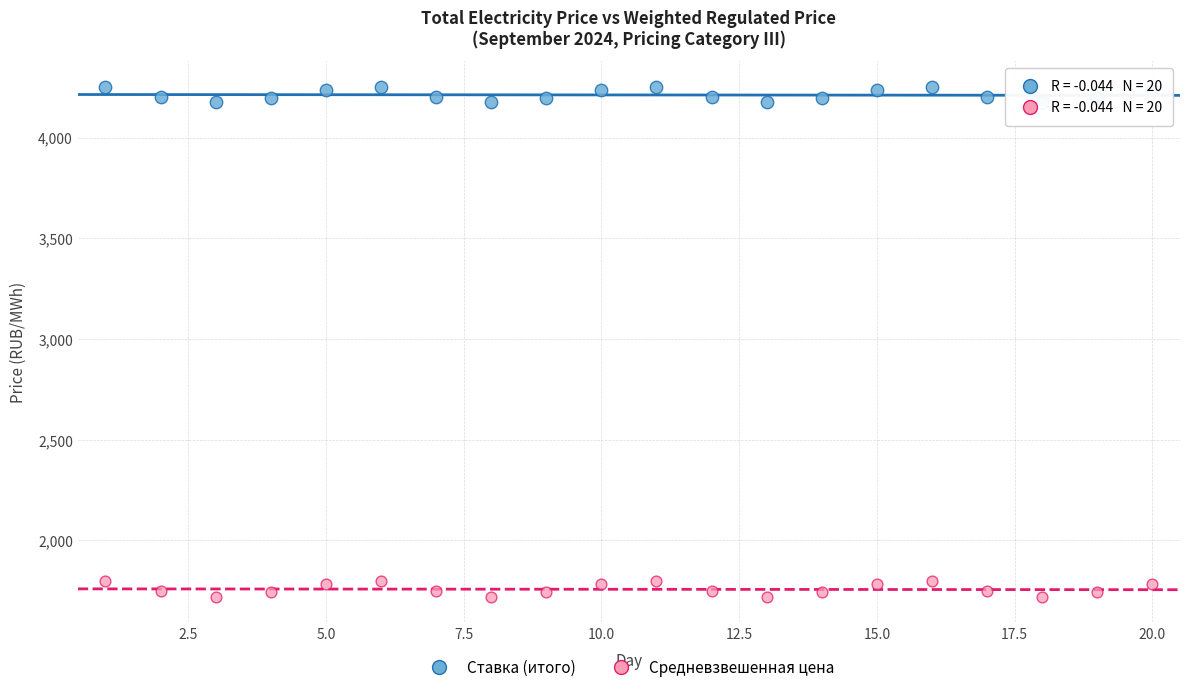

Which series contains the lowest Y value?

Средневзвешенная цена